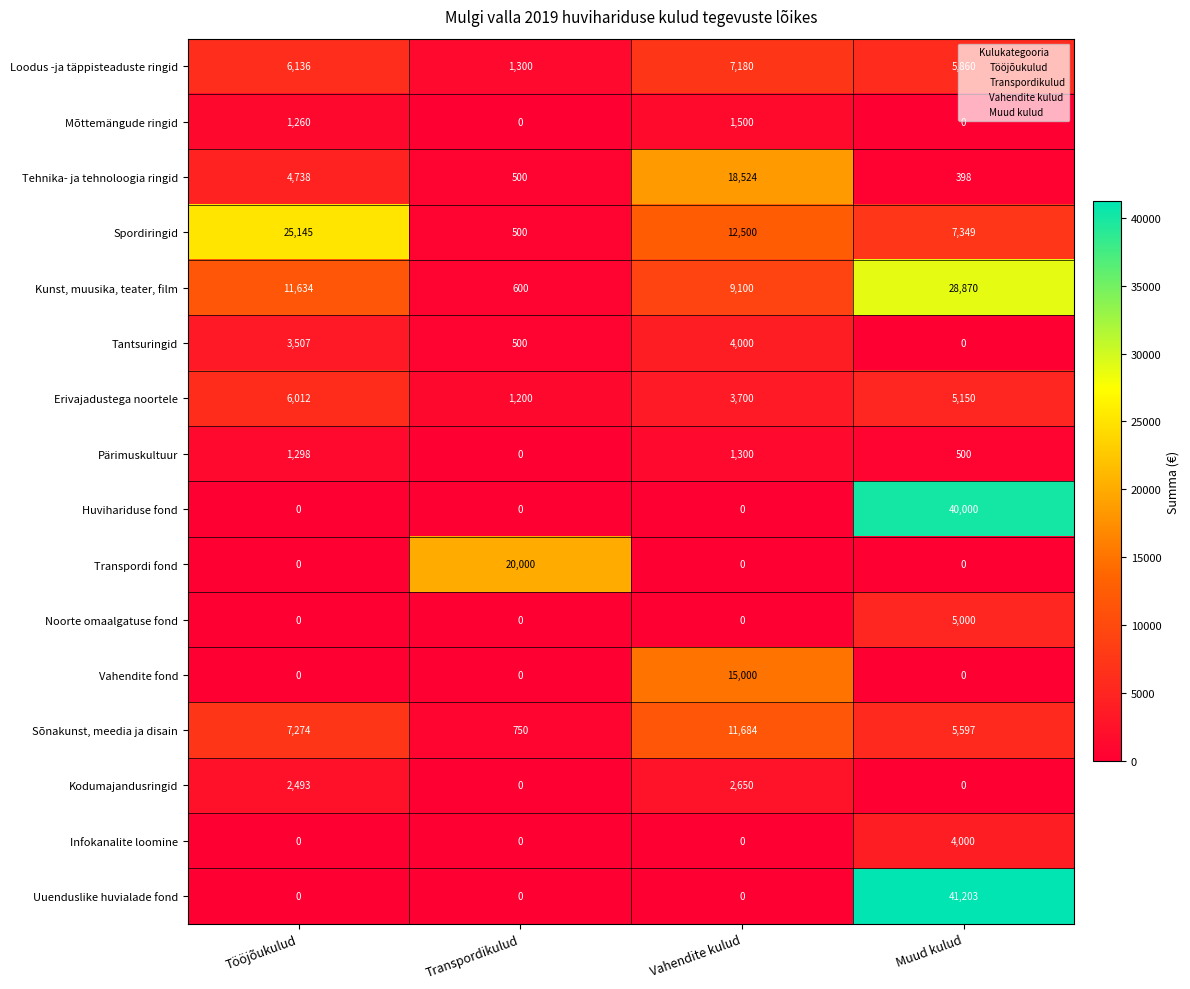

At which category does the chart reach its peak across all series?

Muud kulud